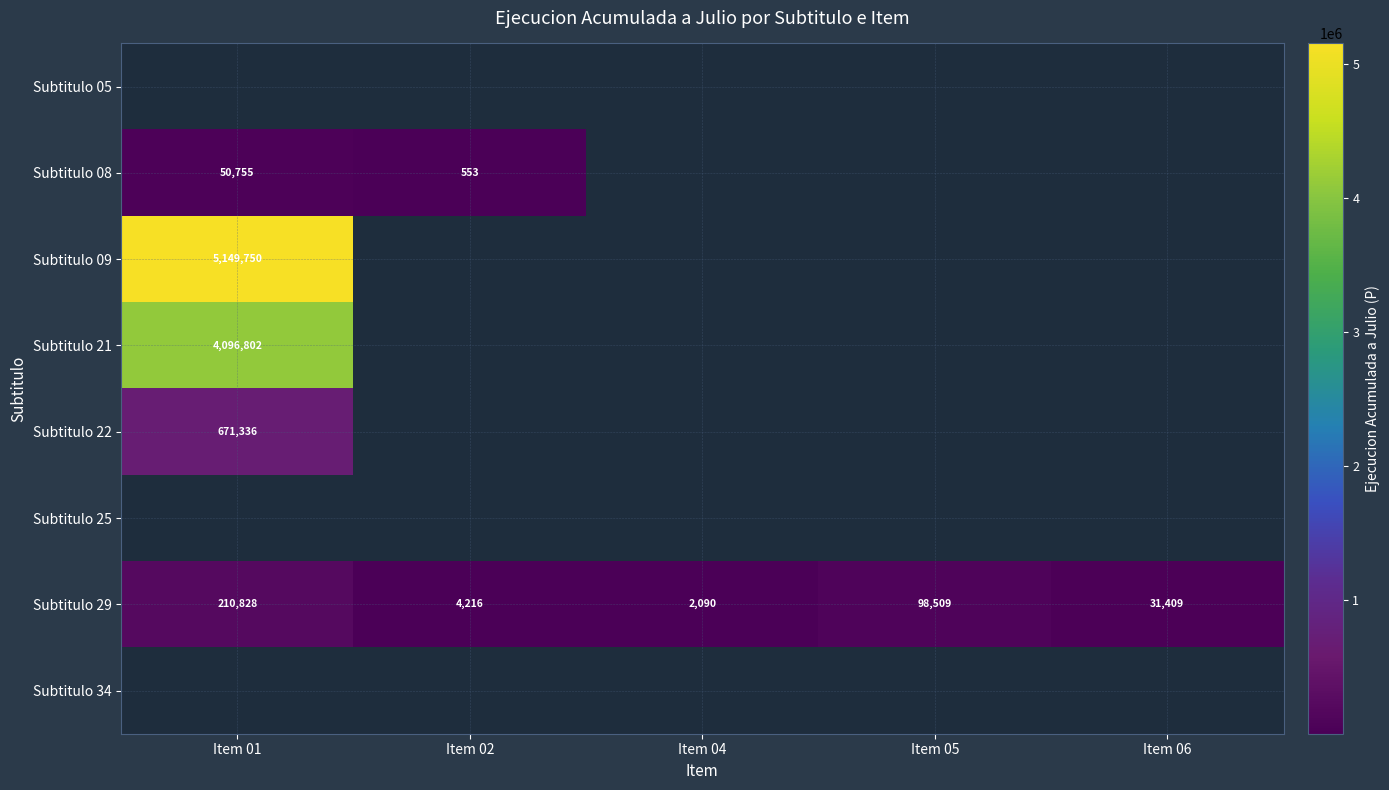

Which has a higher value, Item 04 or Item 05?

Item 05